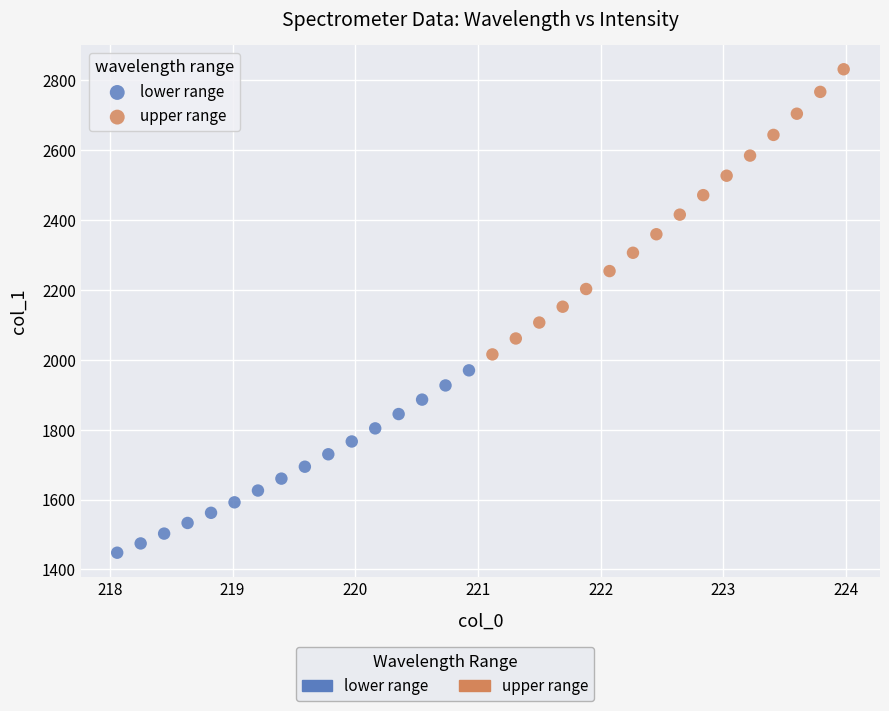

Which series contains the lowest Y value?

lower range